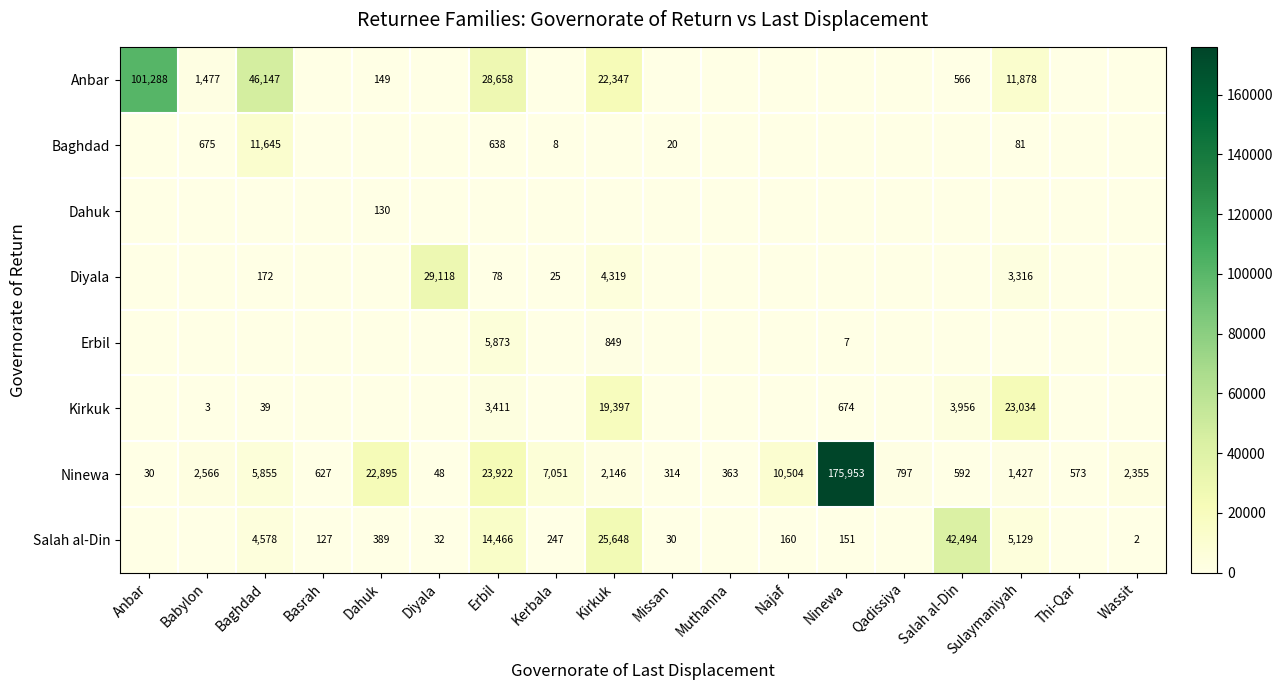

The Ninewa series shows 5855 at Baghdad. True or false?

True